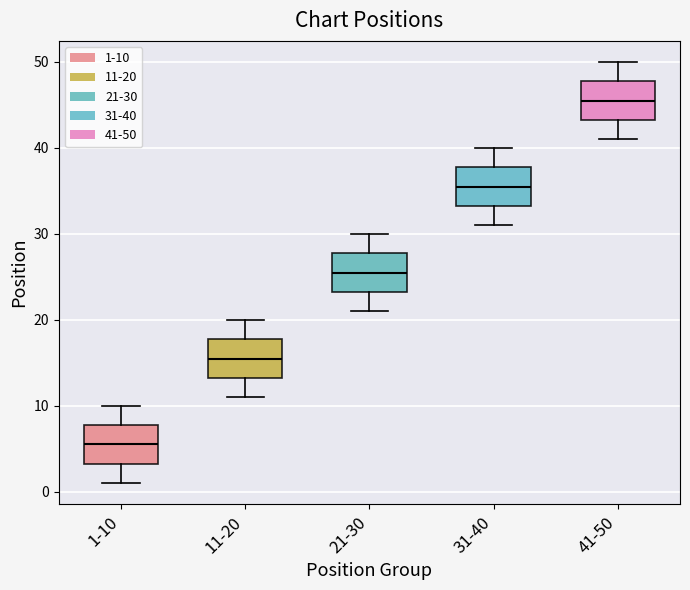

Reading left to right, read every box against the y-axis: the position of its median line, the range the box covers, and the ends of its whiskers. The values are not printed on the chart, so give them approximately, as read against the axis.

1-10: median 6, box 3 to 8, whiskers 1 to 10
11-20: median 16, box 13 to 18, whiskers 11 to 20
21-30: median 26, box 23 to 28, whiskers 21 to 30
31-40: median 36, box 33 to 38, whiskers 31 to 40
41-50: median 46, box 43 to 48, whiskers 41 to 50